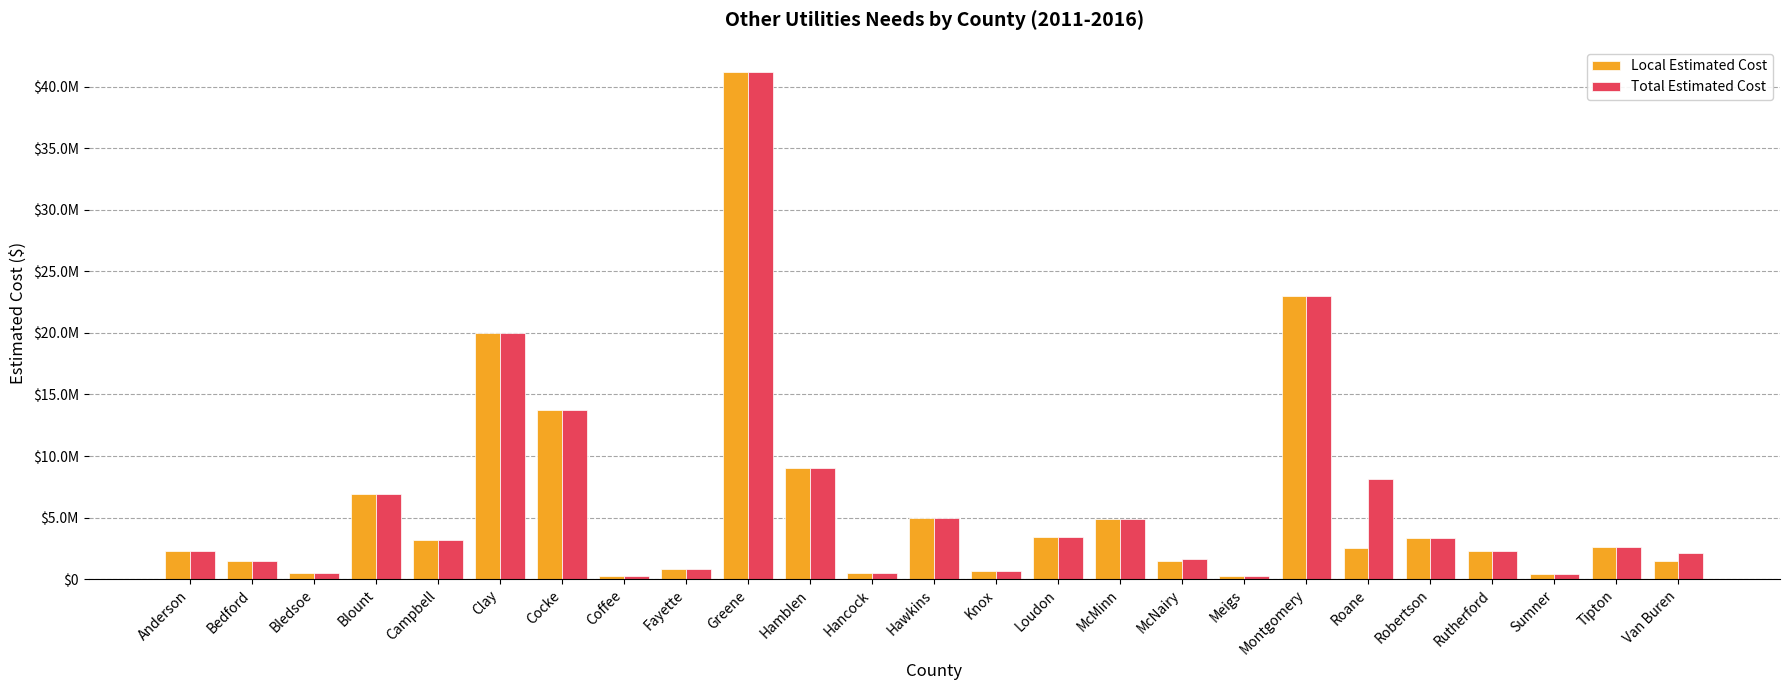

Are the bars horizontal?

No